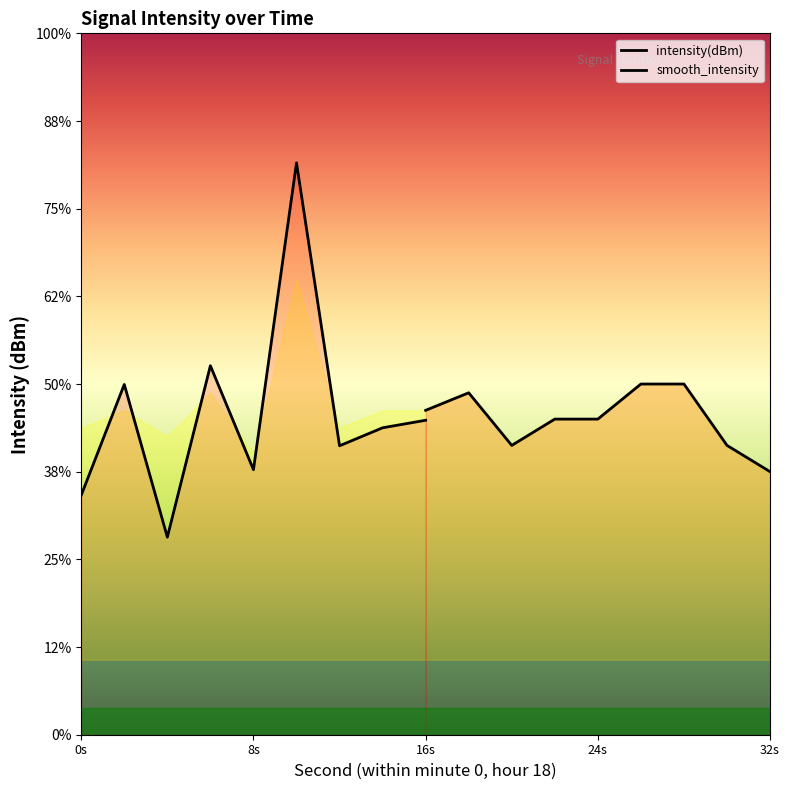

How many interior local valleys does the smooth_intensity series have?

1